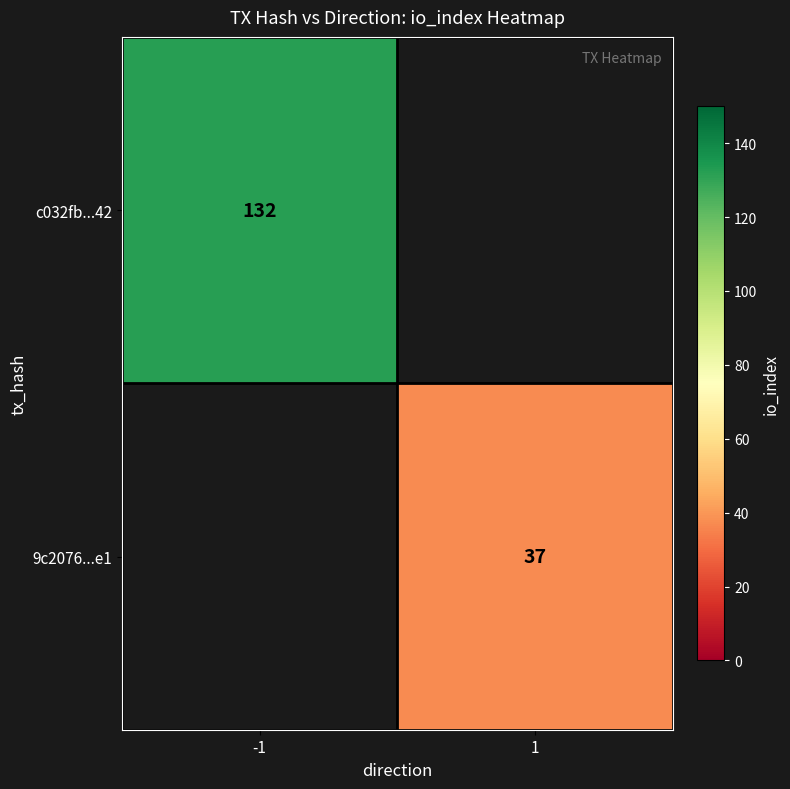

Is the value of c032fb...42 at -1 greater than the value of 9c2076...e1 at 1?

Yes